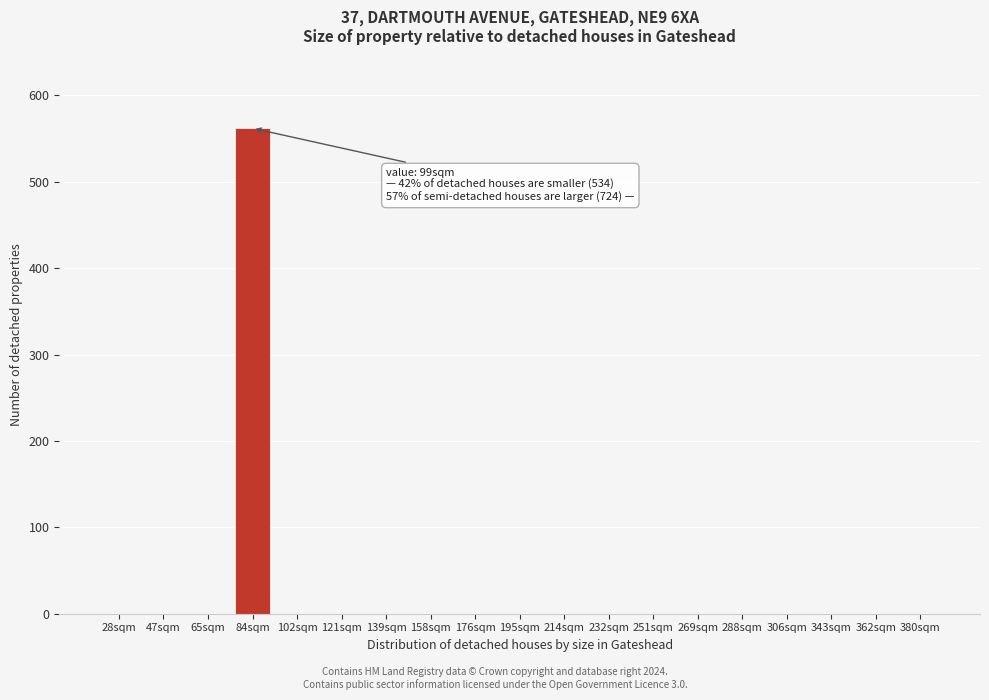

Reading left to right, transcribe all the data shown in this chart.

28sqm=0	47sqm=0	65sqm=0	84sqm=562	102sqm=0	121sqm=0	139sqm=0	158sqm=0	176sqm=0	195sqm=0	214sqm=0	232sqm=0	251sqm=0	269sqm=0	288sqm=0	306sqm=0	343sqm=0	362sqm=0	380sqm=0